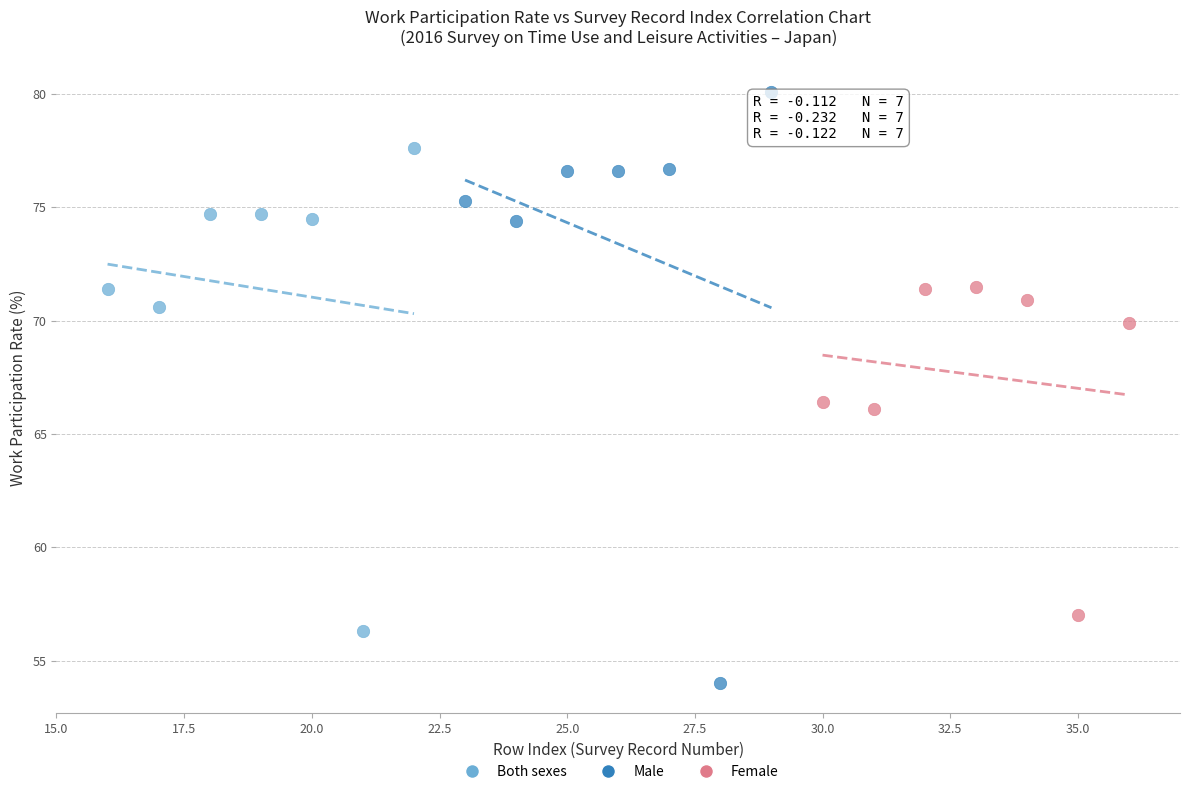

Which series has the widest spread of Y values?

Male